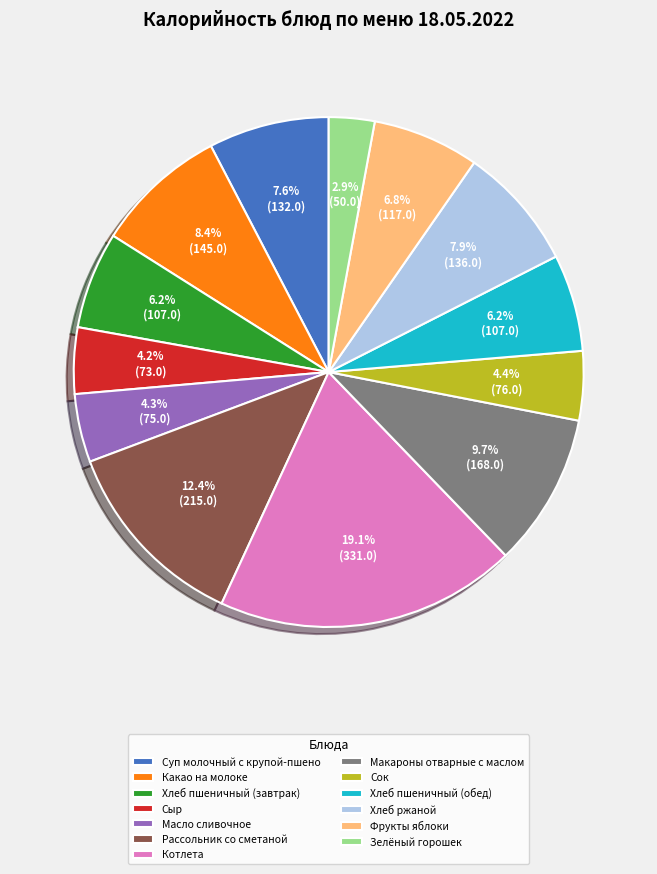

The Масло сливочное slice represents 12% of the pie. True or false?

False